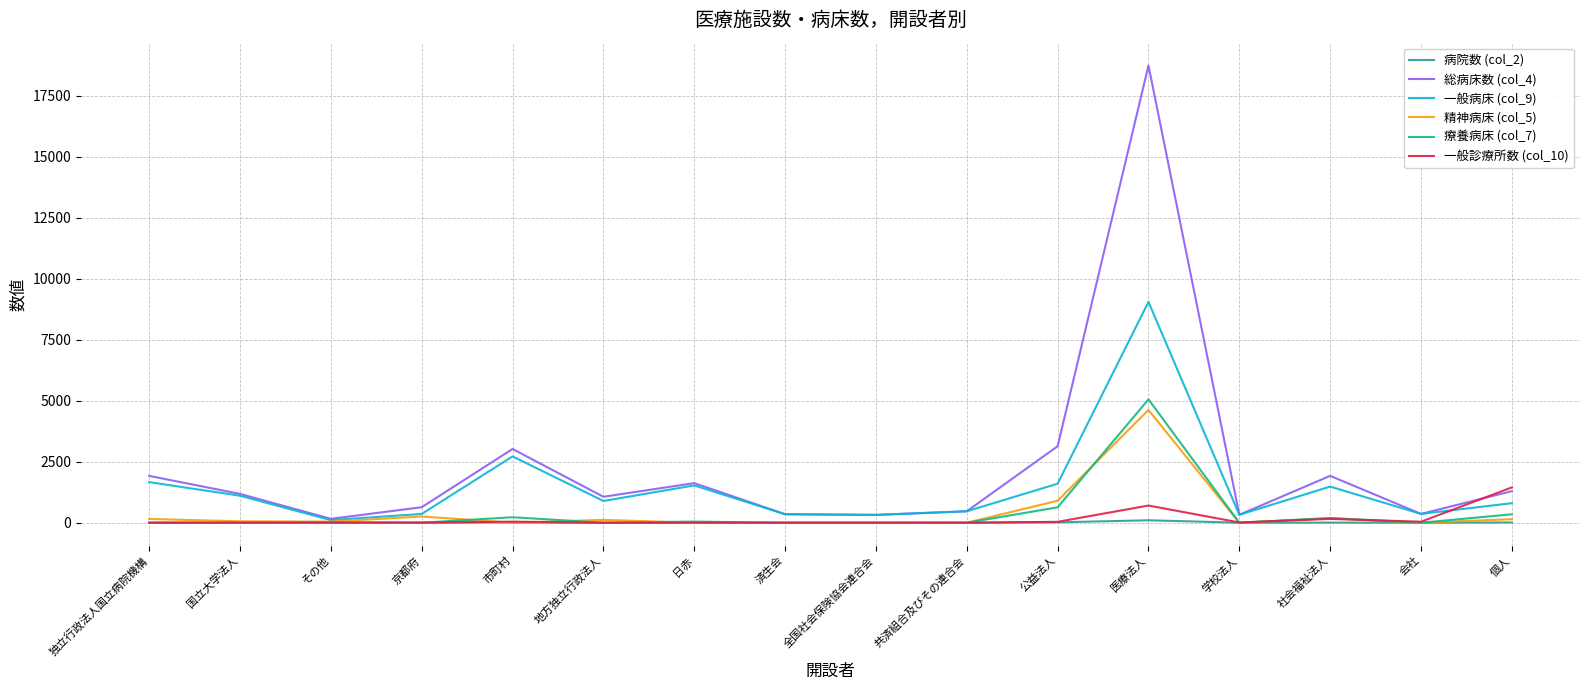

What is the greatest value displayed?

18735